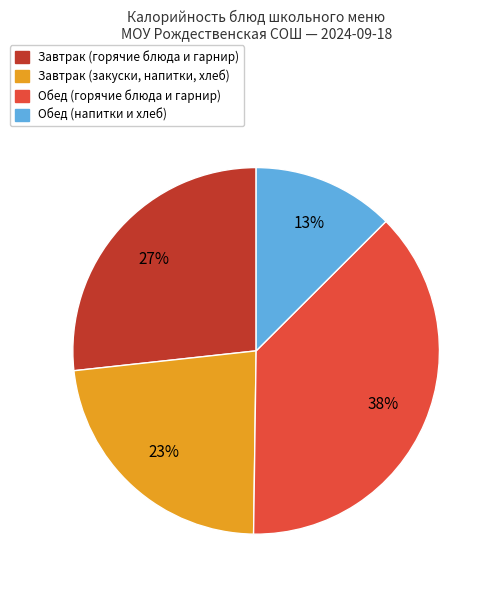

To the nearest percent, what is the average slice percentage?

25%